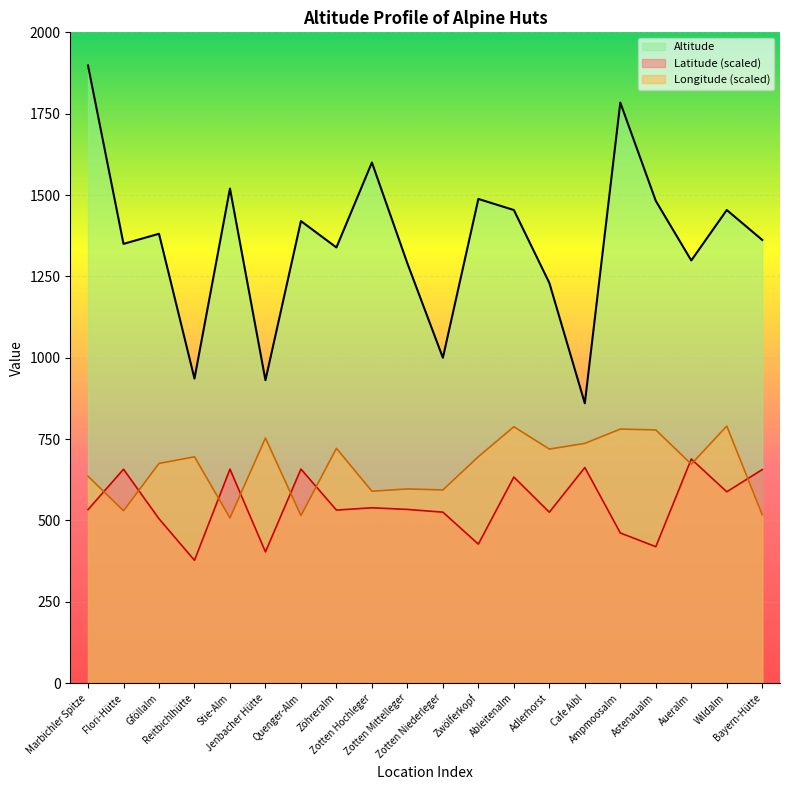

At which category does the chart reach its minimum across all series?

Reitbichlhütte